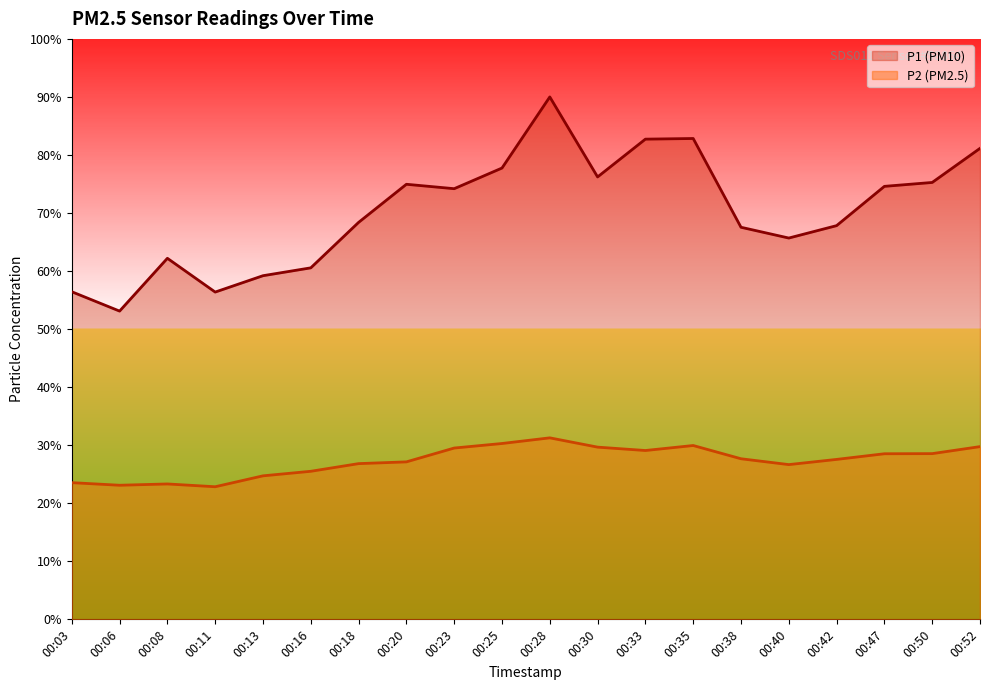

Where does the P2 series first go above 27?

00:20